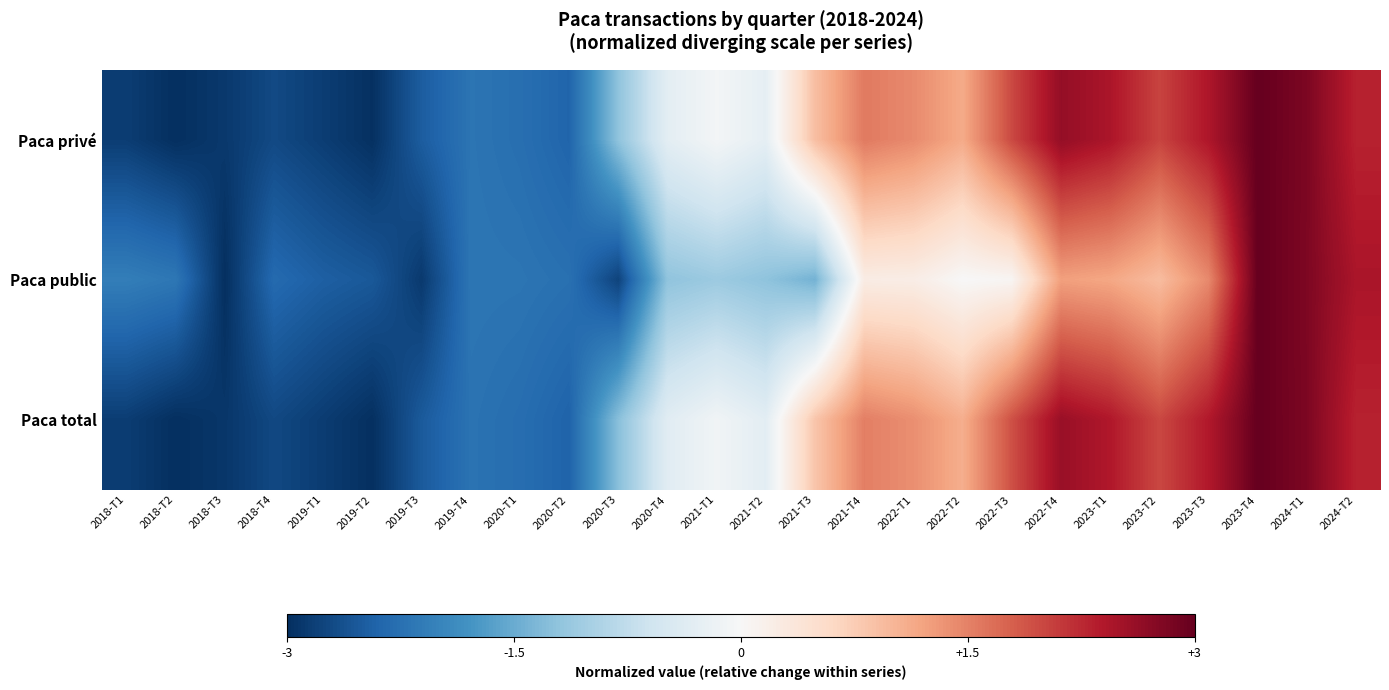

How many categories are shown in the chart?

26